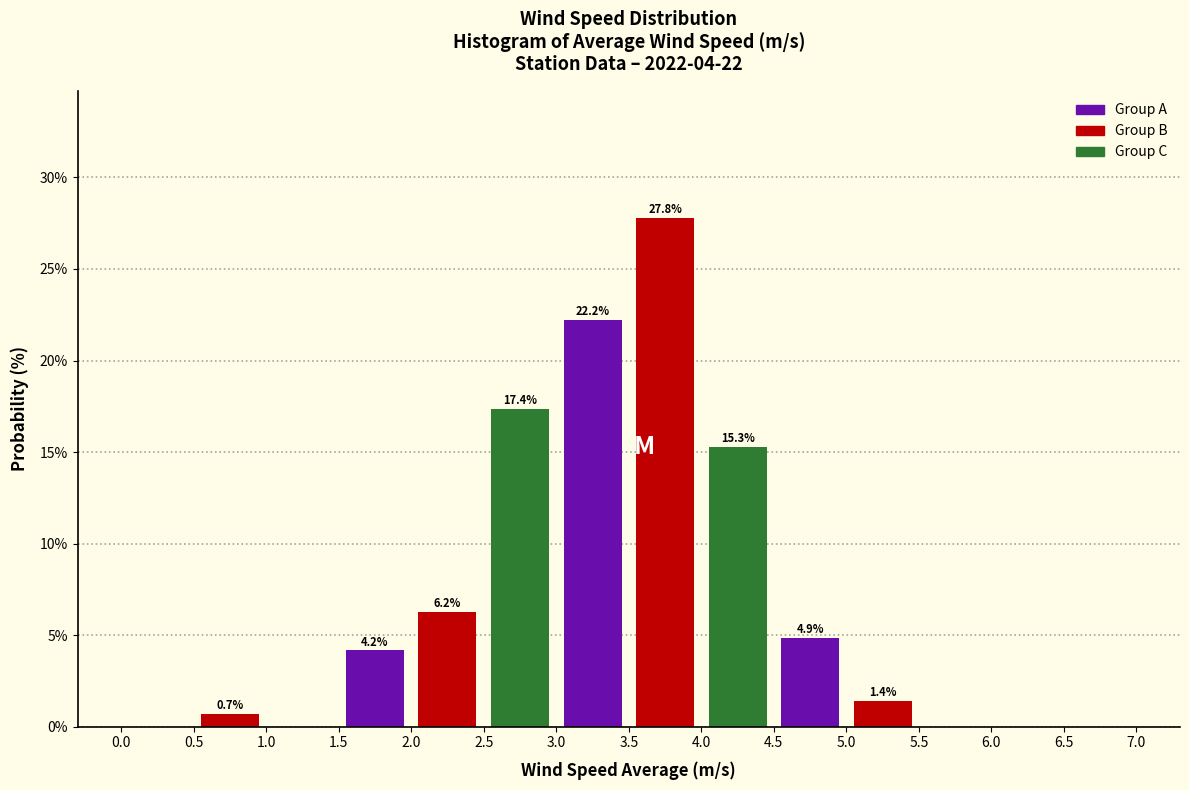

Which range on the x-axis has the tallest bar?

3.5 to 4.0